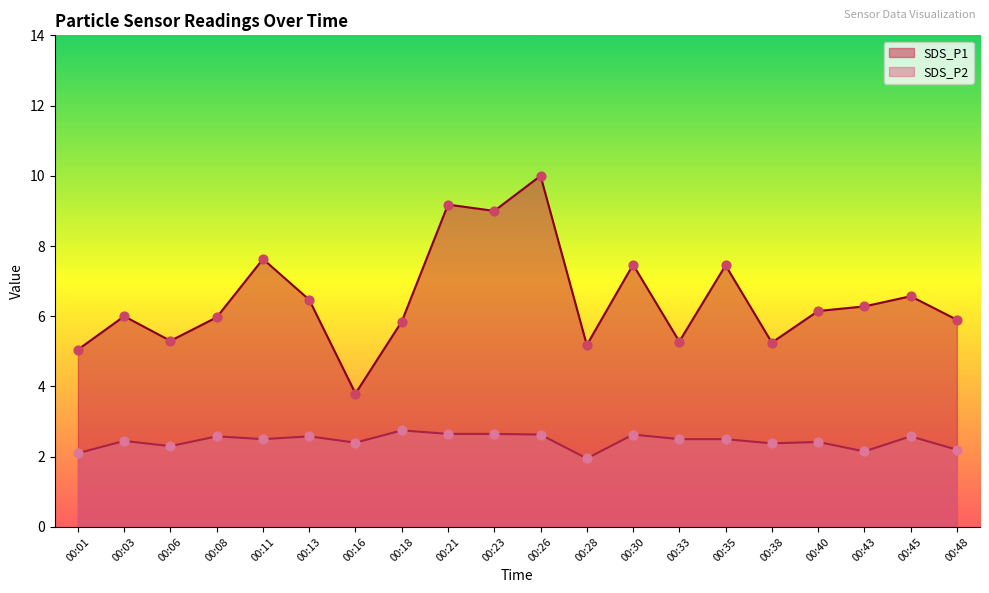

At how many categories does at least one series exceed 4?

19